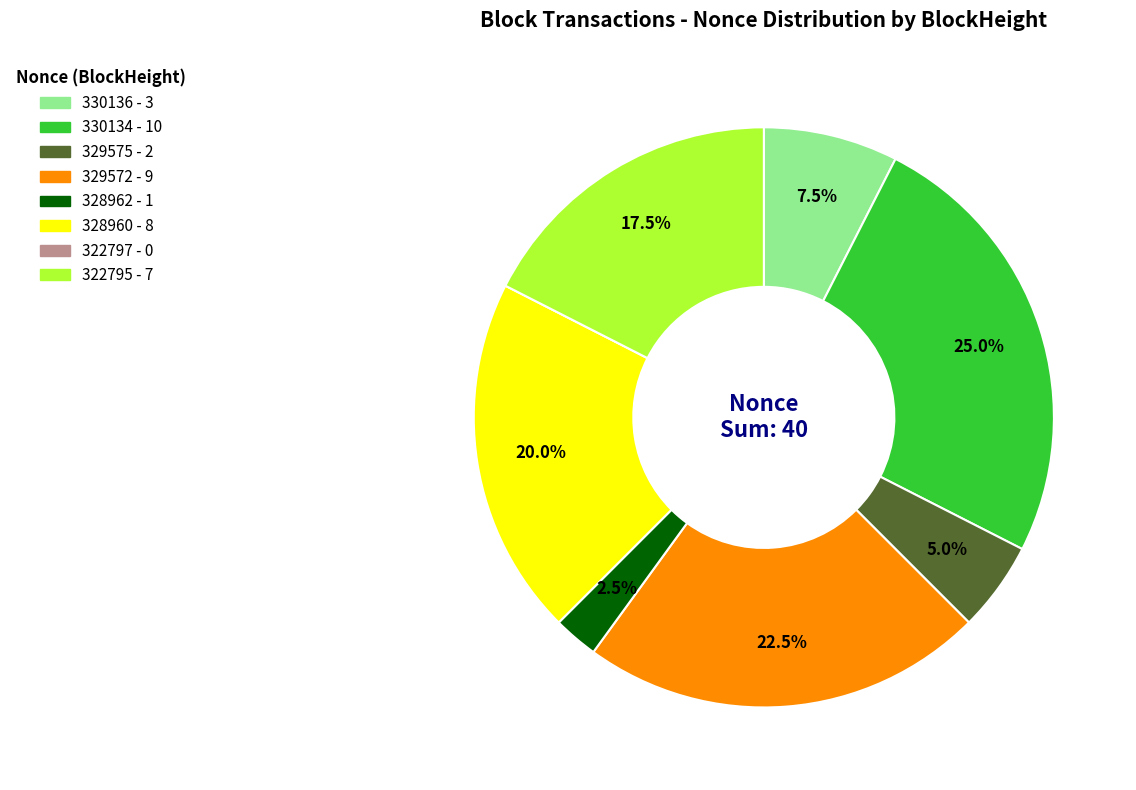

What percentage do 329575 and 328960 together represent?

25.0%